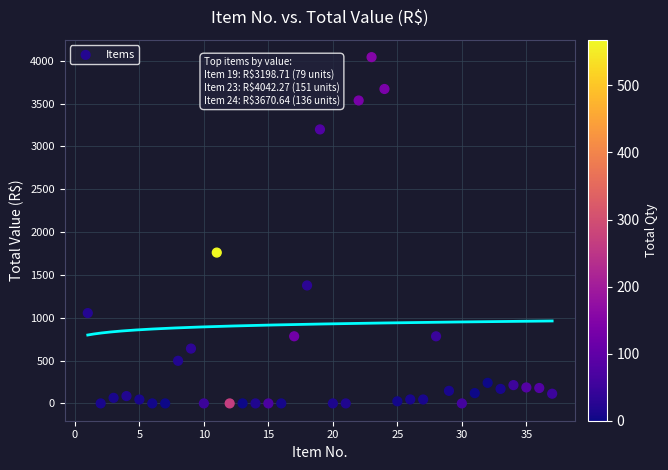

What is the range of X values (max minus min)?

36.0